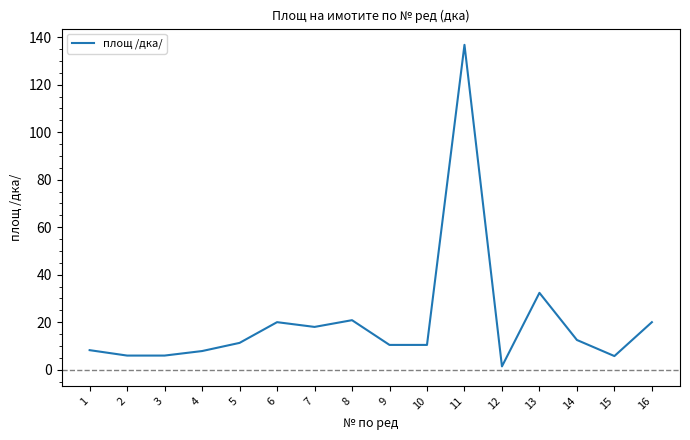

How many lines are shown in the chart?

1